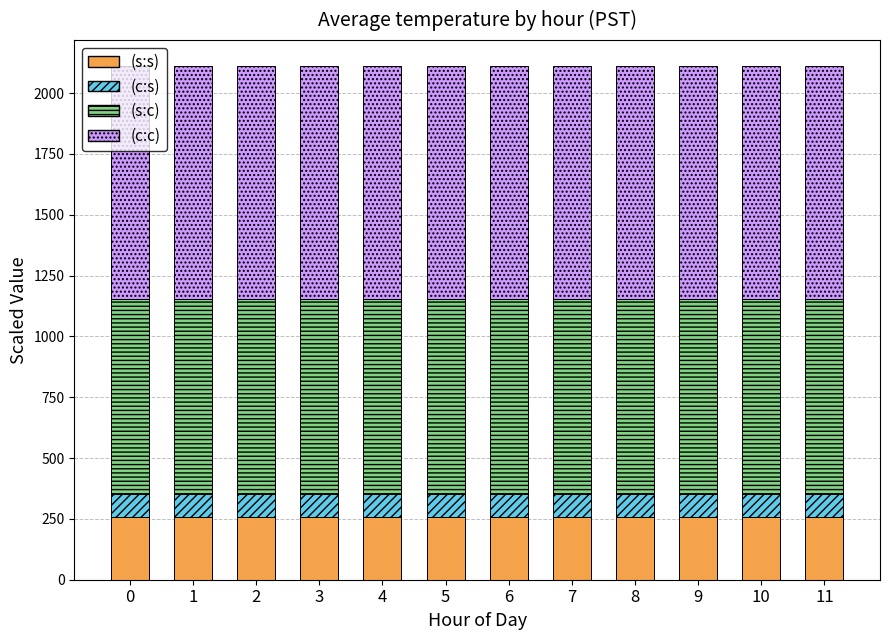

What is the total value across all series at 5?

2112